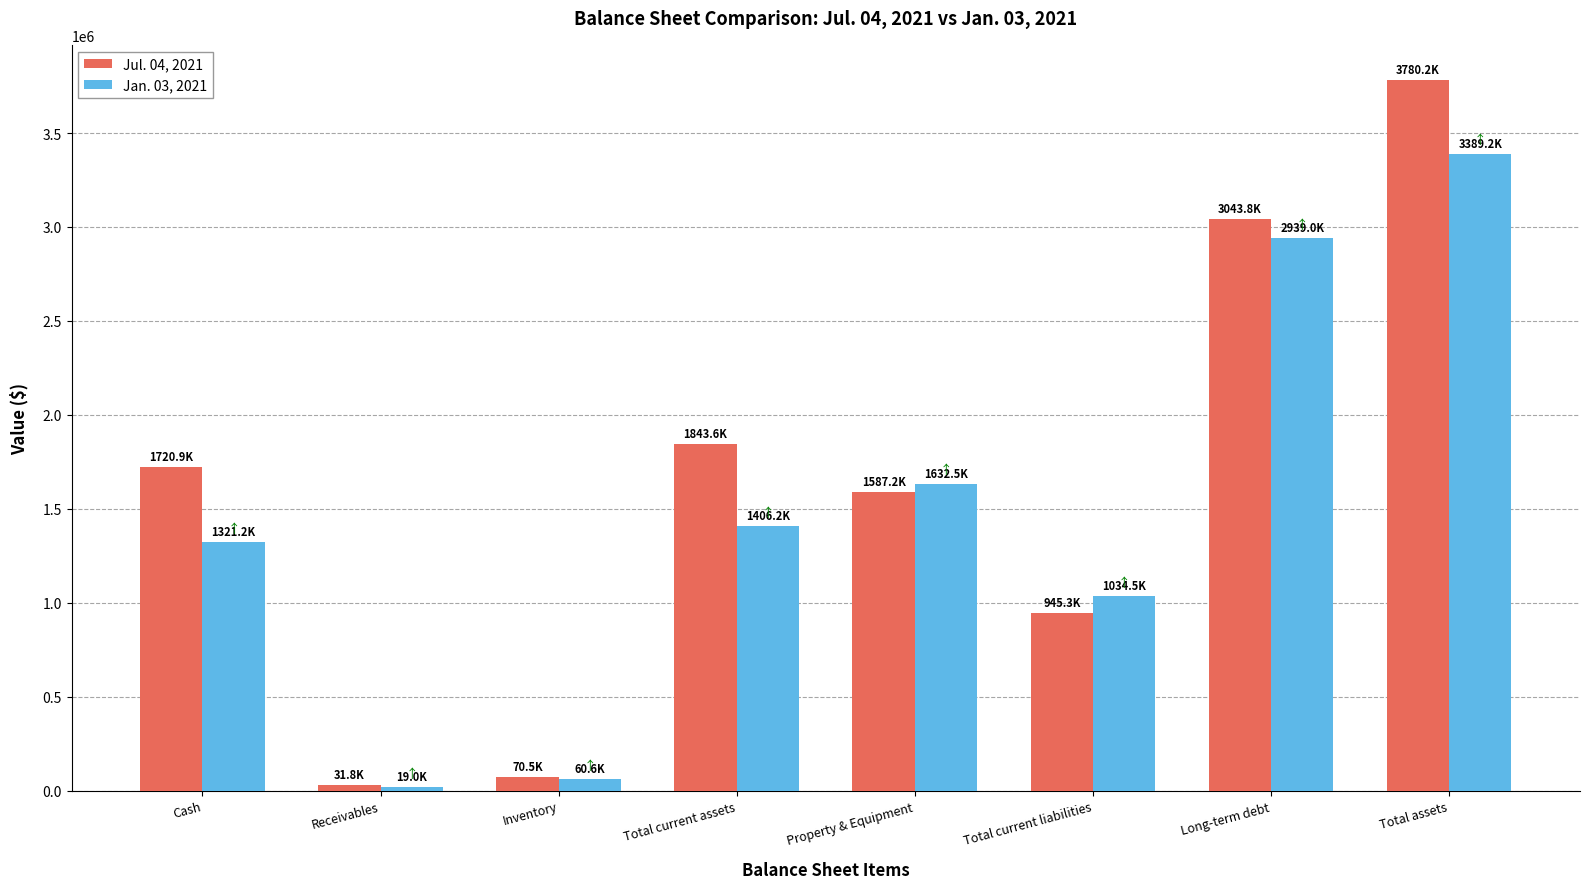

Is the value of Jan. 03, 2021 at Inventory greater than the value of Jul. 04, 2021 at Total current liabilities?

No